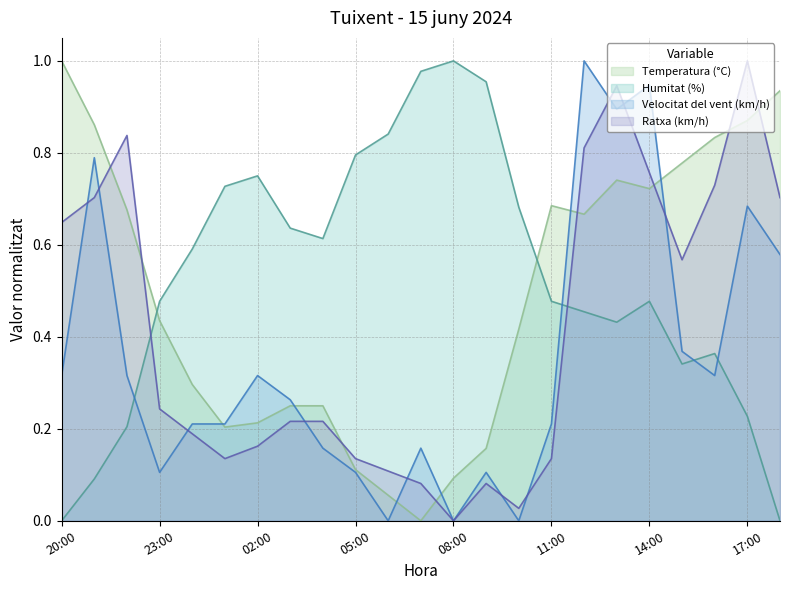

How many interior local peaks does the Velocitat del vent (km/h) series have?

7